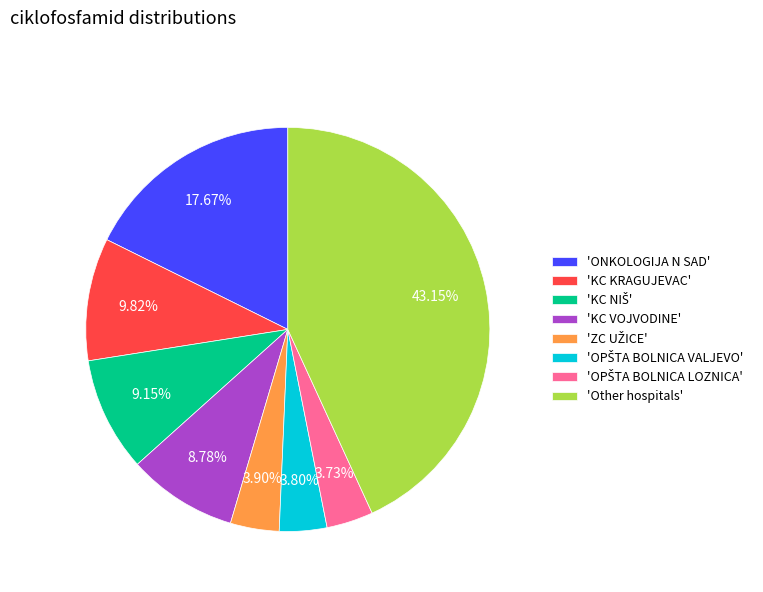

What is the ratio of the value at 'Other hospitals' to the value at 'KC VOJVODINE'?

4.9